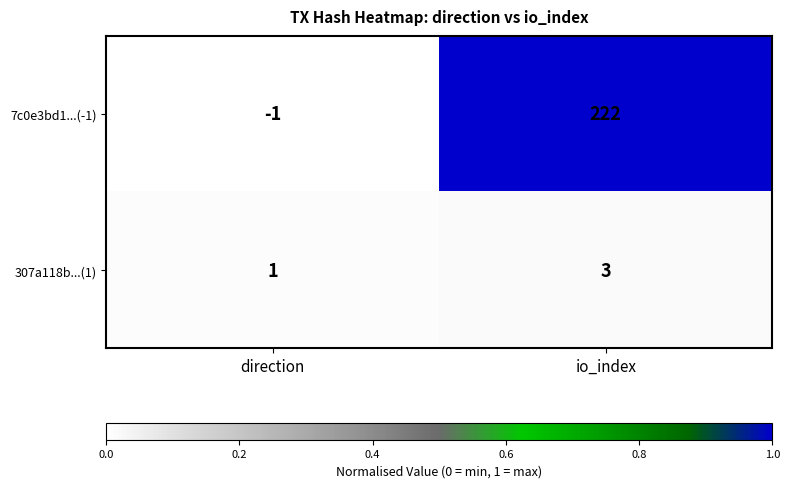

Which series has the largest total across all categories?

7c0e3bd1...(-1)